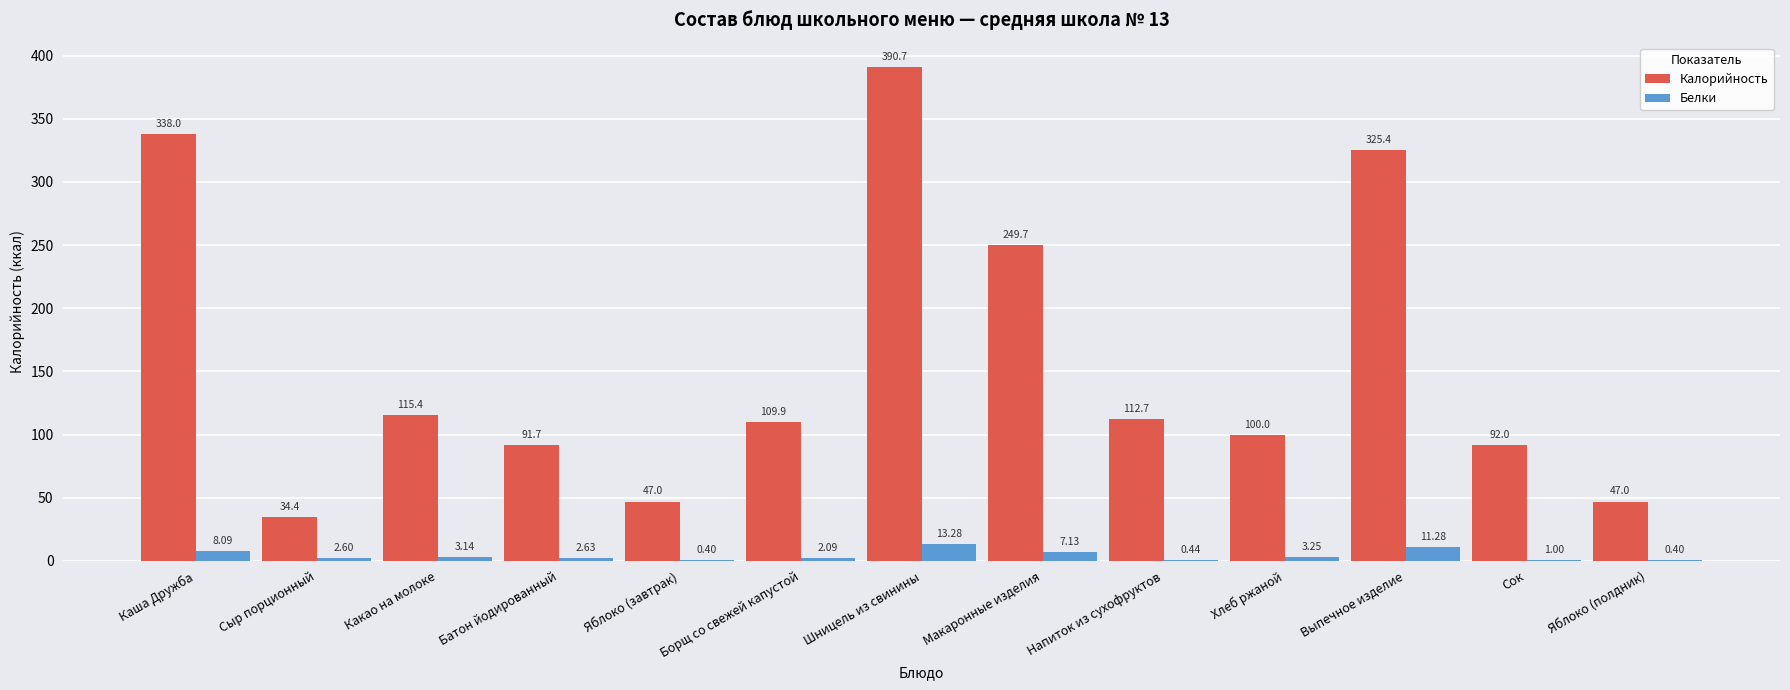

At which label does Белки first exceed 2?

Каша Дружба